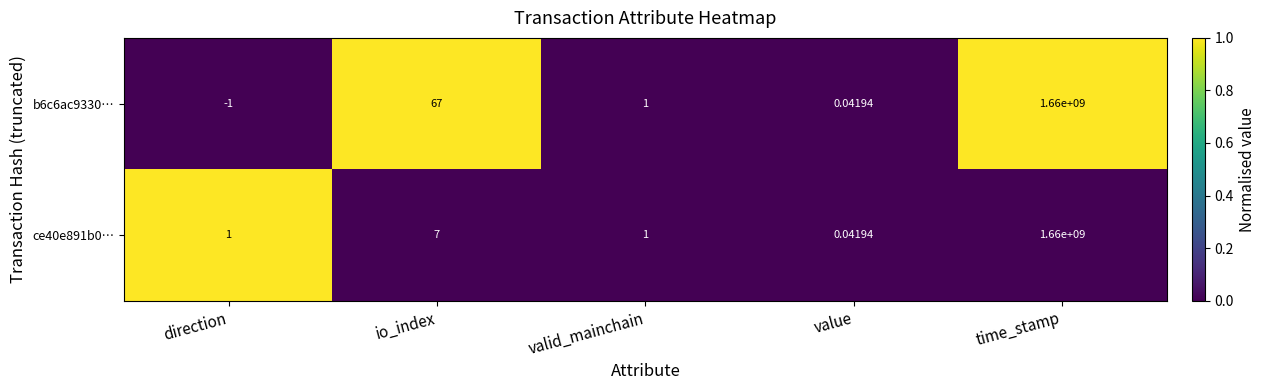

What is the greatest value displayed?

1660000000.0